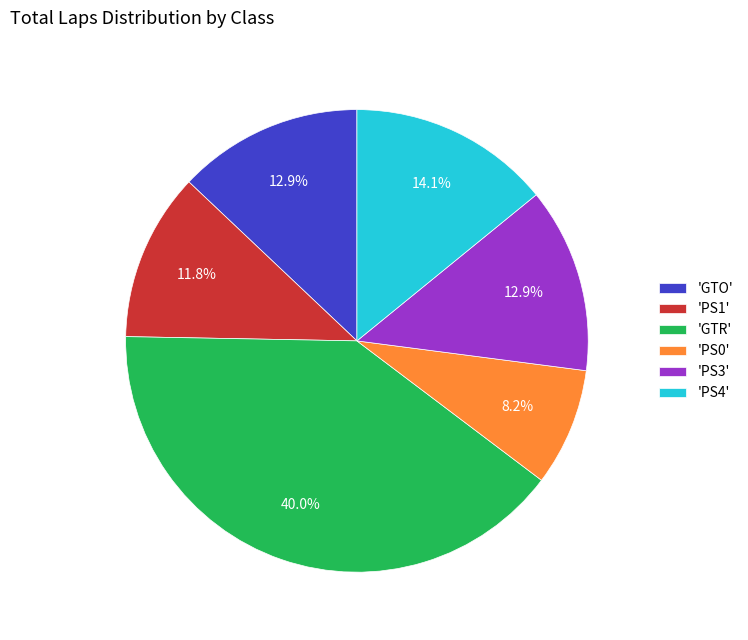

Between 'GTR' and 'PS3', which is larger?

'GTR'